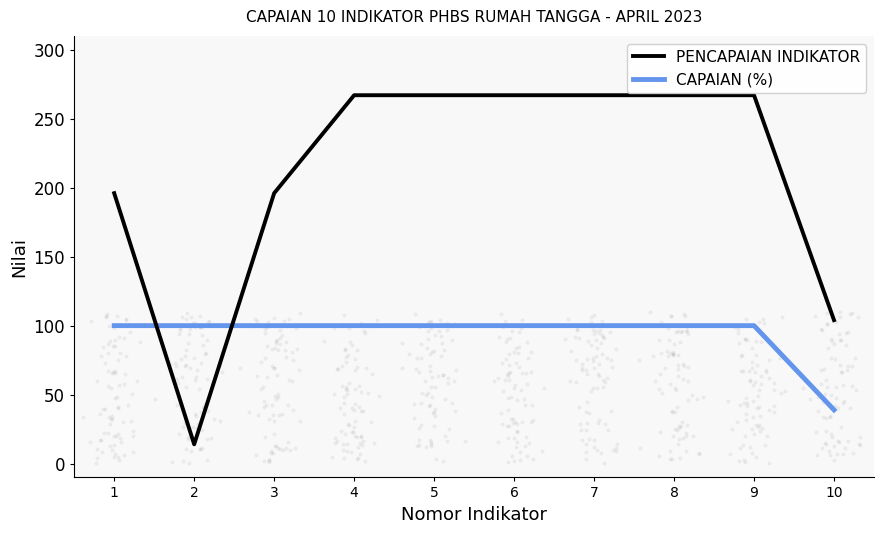

At which category is the sum across all series the highest?

4